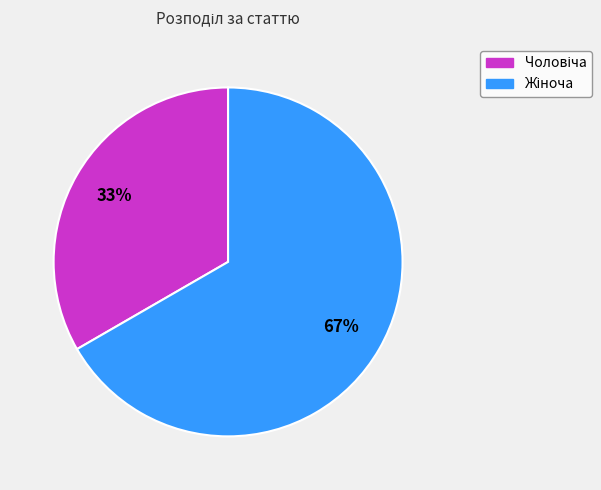

Is there any slice that represents more than half of the pie?

Yes